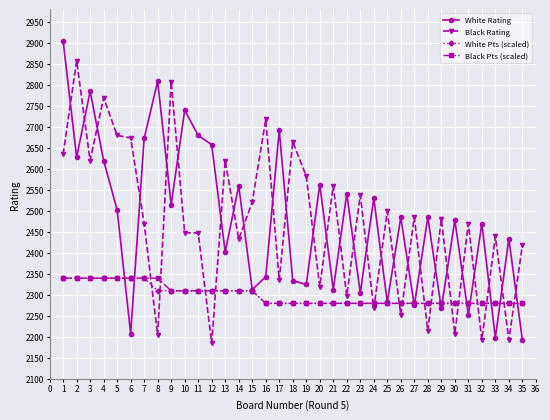

What is the value of the Black Rating point at the 21st from the left?

2560